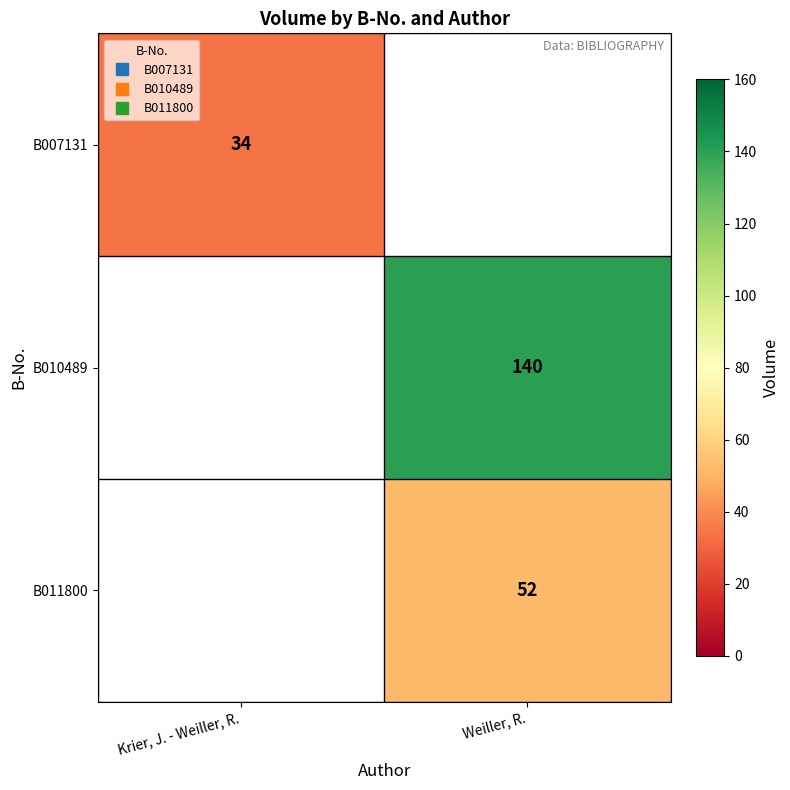

Is it true that B007131 equals 34.0 at Krier, J. - Weiller, R.?

True